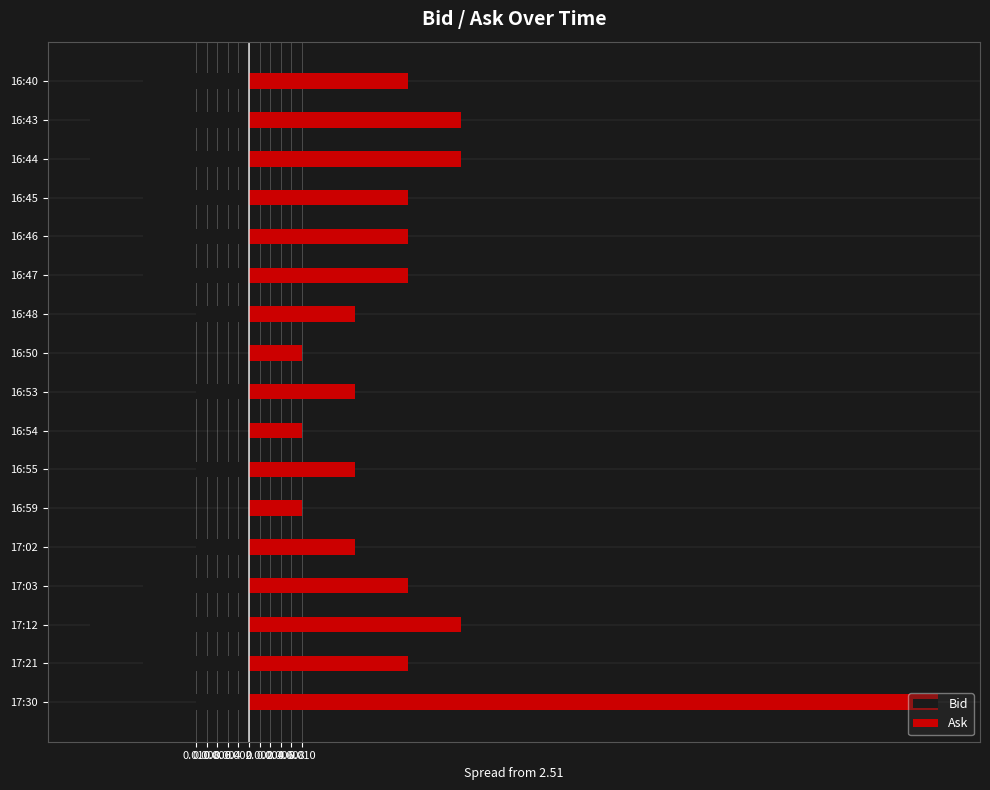

How many distinct data groups are displayed?

2